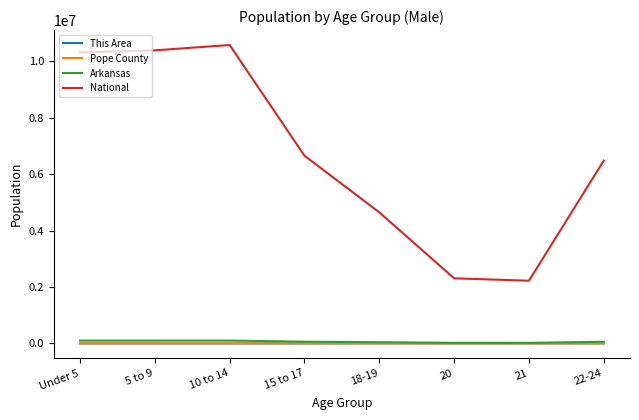

Which series changed the most between 5 to 9 and 10 to 14?

National